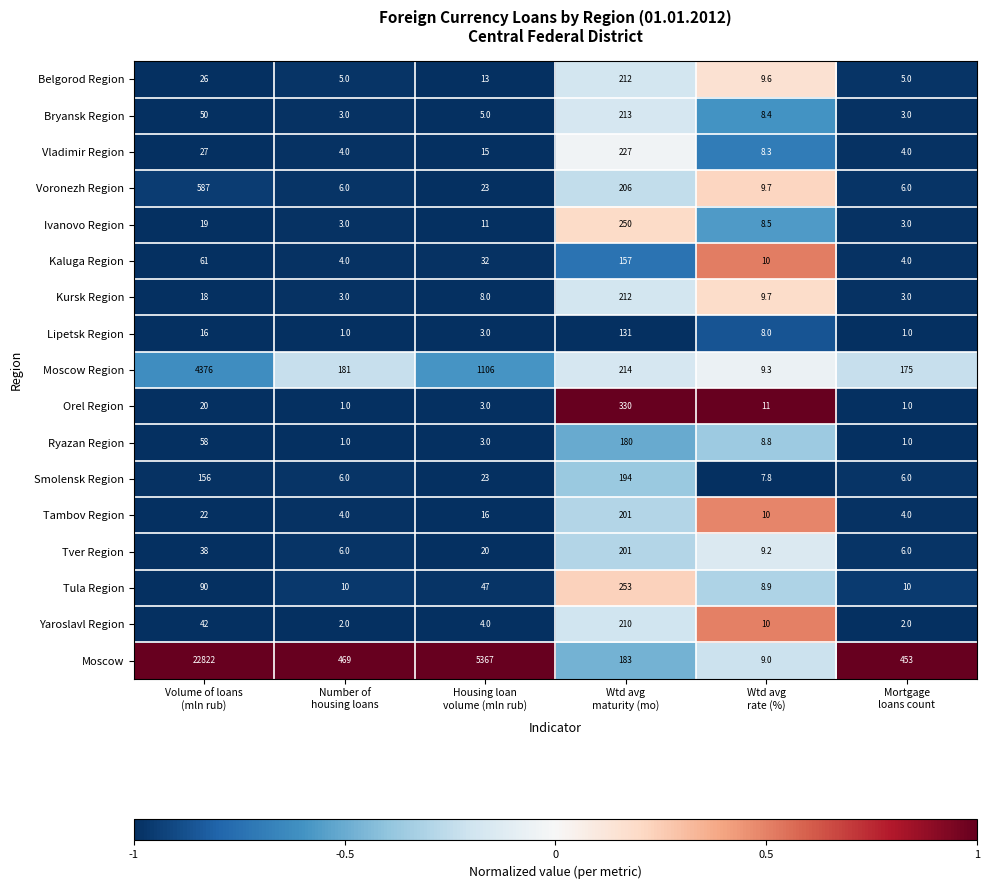

Which series changed the most between Volume of loans
(mln rub) and Housing loan
volume (mln rub)?

Moscow